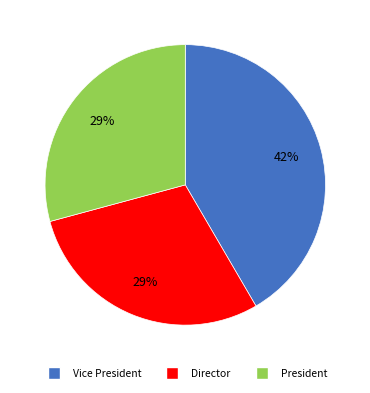

True or false: Vice President accounts for 42% of the total.

True